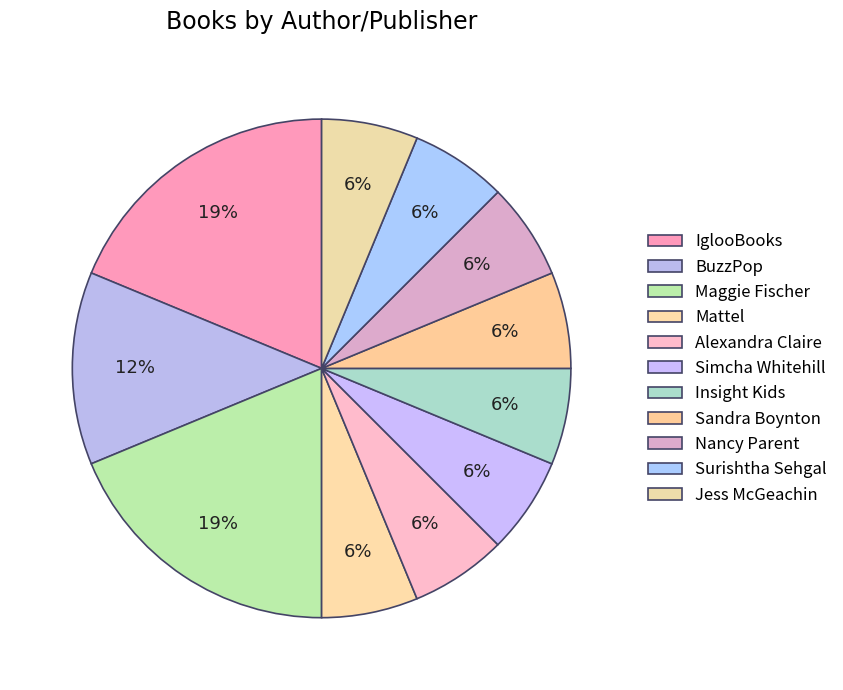

How many segments does this pie chart have?

11